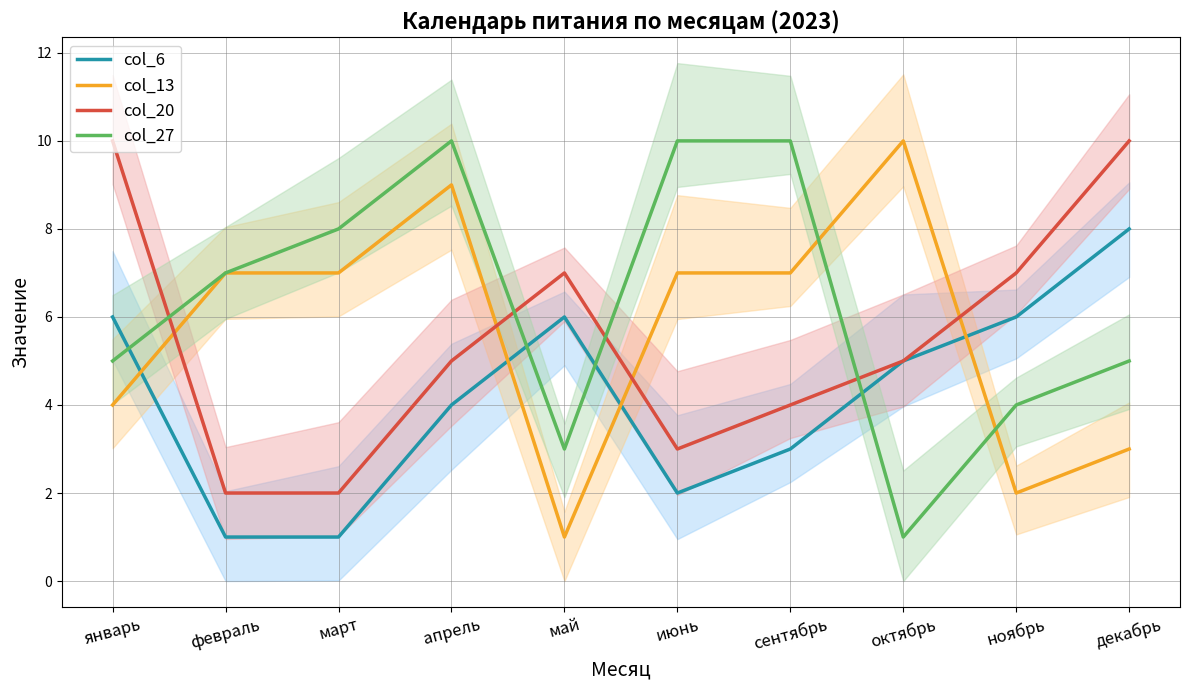

What is the sum of the col_27 values at январь and апрель?

15